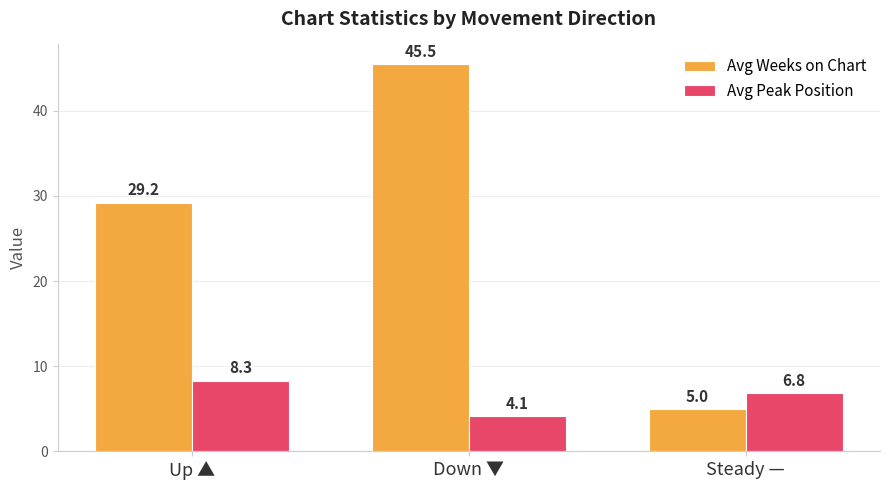

List the series in order of their peak value, lowest first.

Avg Peak Position, Avg Weeks on Chart